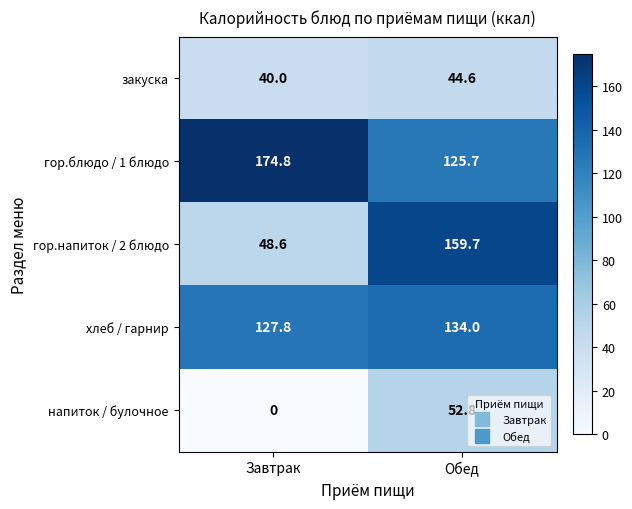

Rank the series at Обед from lowest to highest value.

закуска, напиток / булочное, гор.блюдо / 1 блюдо, хлеб / гарнир, гор.напиток / 2 блюдо